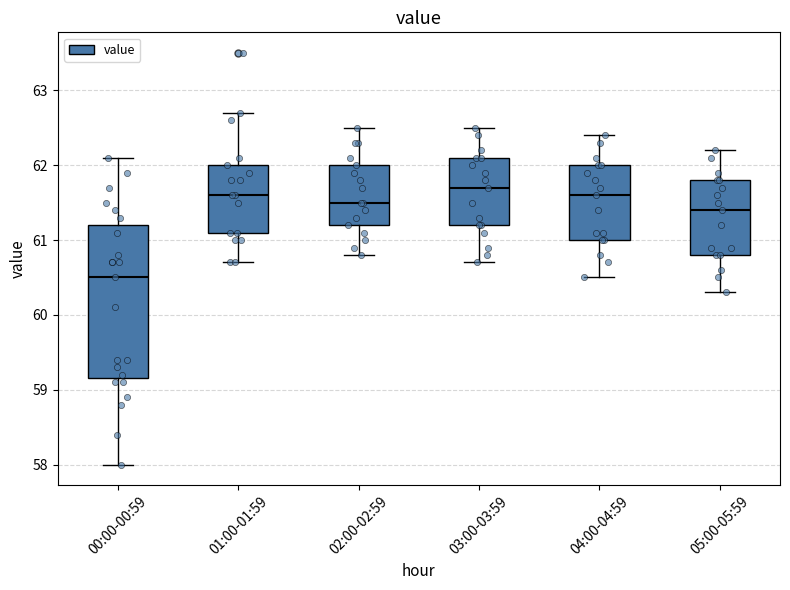

Which box's median line is the highest?

03:00-03:59